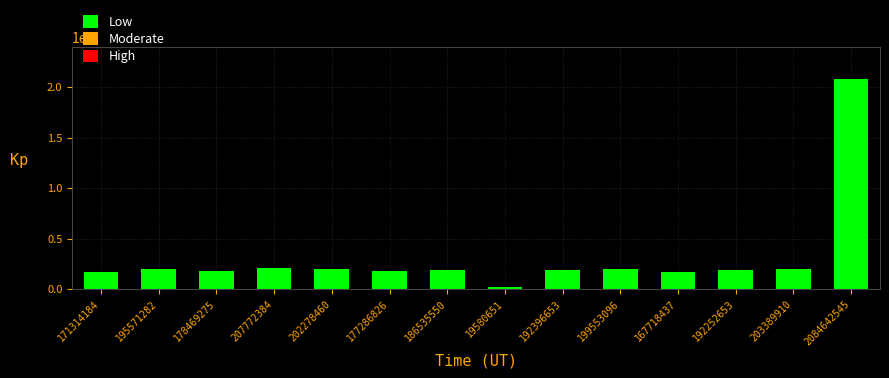

The chart shows a value of 178469275 at 178469275. True or false?

True